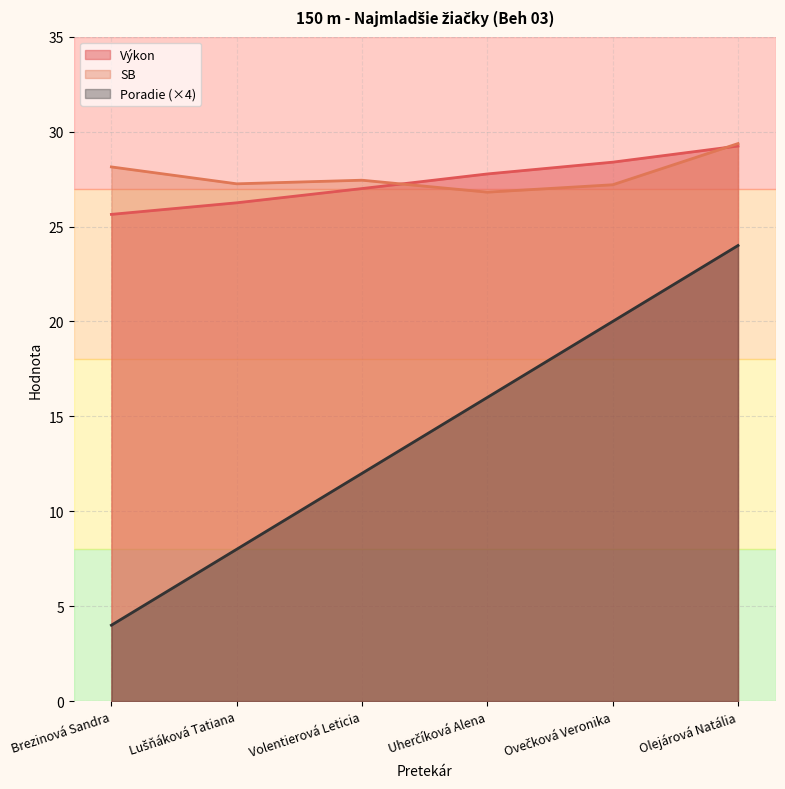

Reading left to right, list all the values displayed in this chart.

Výkon: 25.6	26.2	27.0	27.8	28.4	29.2
SB: 28.1	27.2	27.4	26.8	27.2	29.4
Poradie: 4.0	8.0	12.0	16.0	20.0	24.0